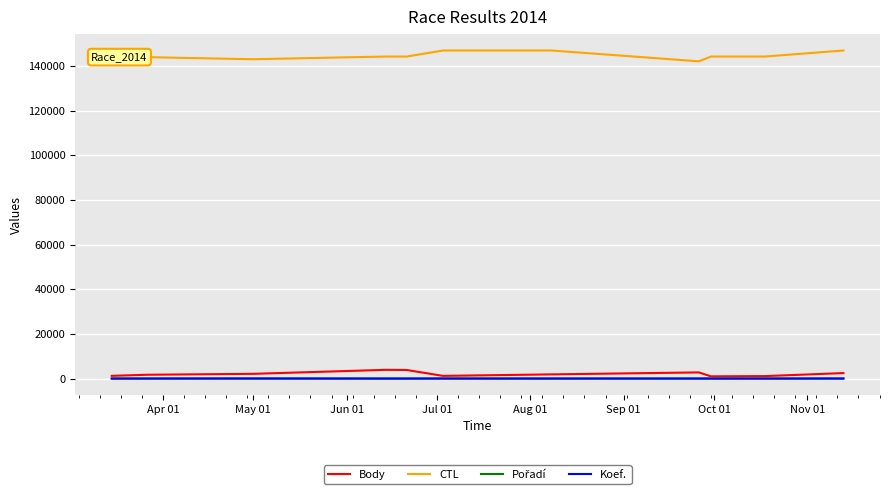

Which series has the largest total across all categories?

CTL